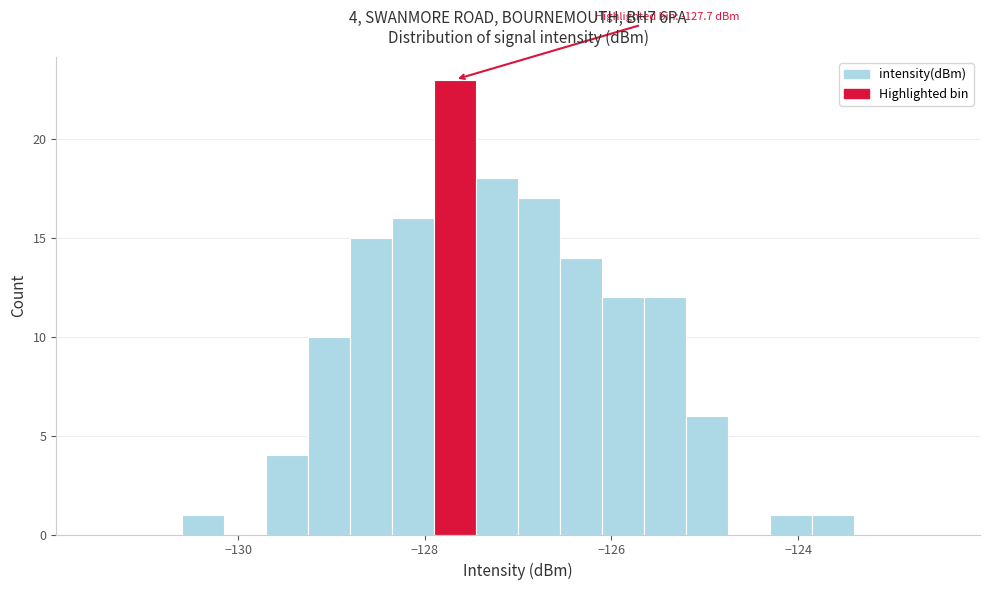

Read against the x-axis, roughly where is the centre of the tallest bar?

-127.6